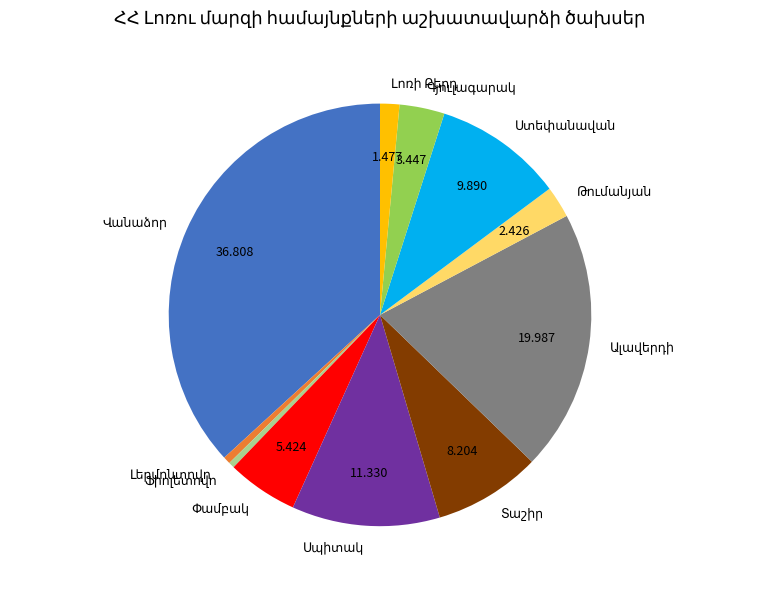

Count the number of slices in the pie.

11